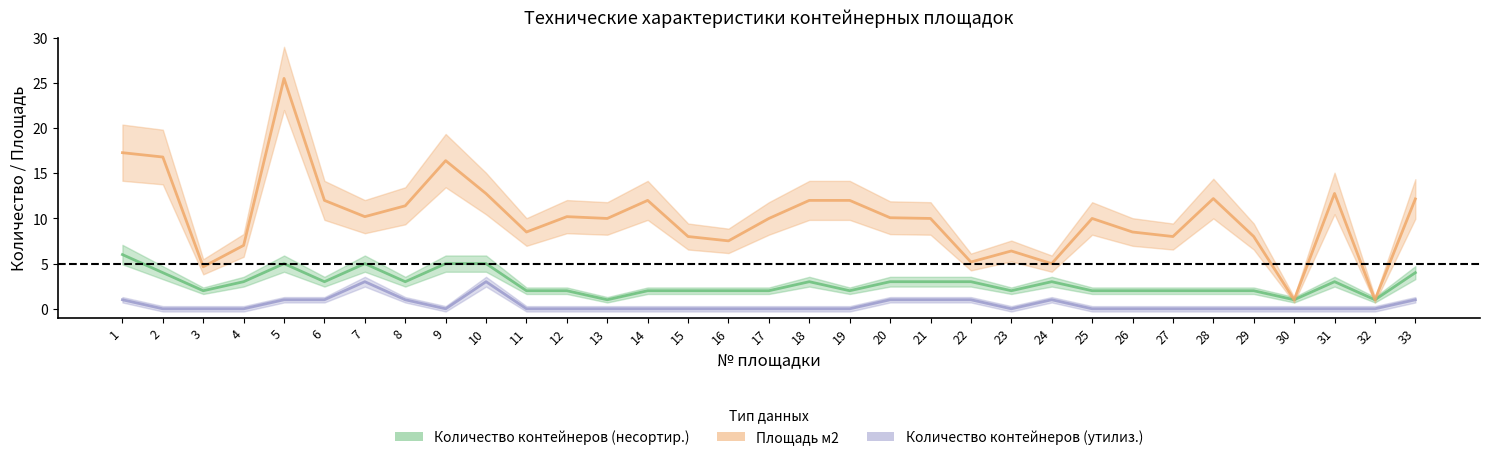

Is it true that Количество контейнеров (утилиз.) equals 0.0 at 31?

True